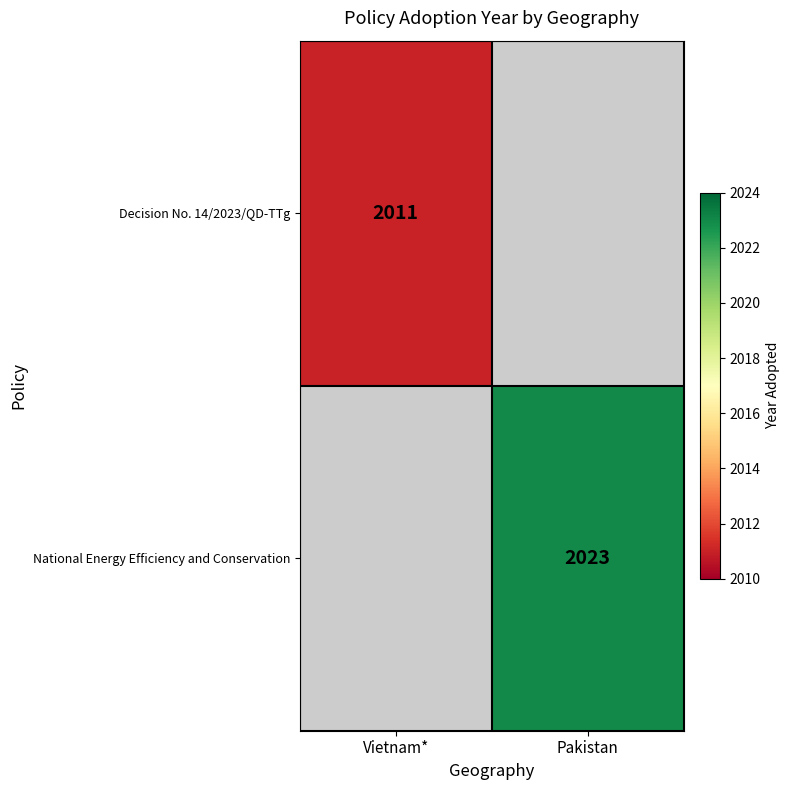

True or false: National Energy Efficiency and Conservation has a value of 2023 at Pakistan.

True